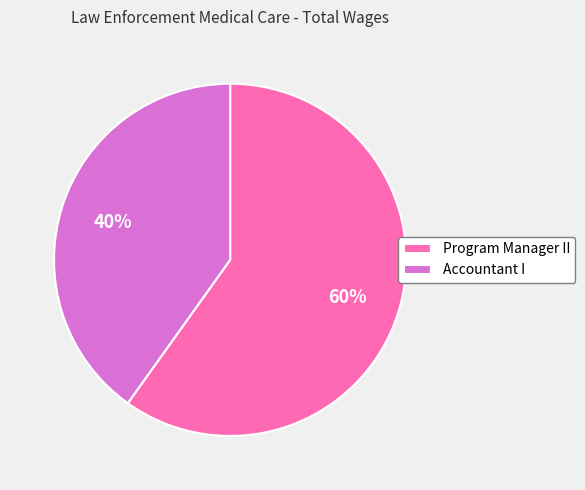

Do Program Manager II and Accountant I together represent more than half of the pie?

Yes